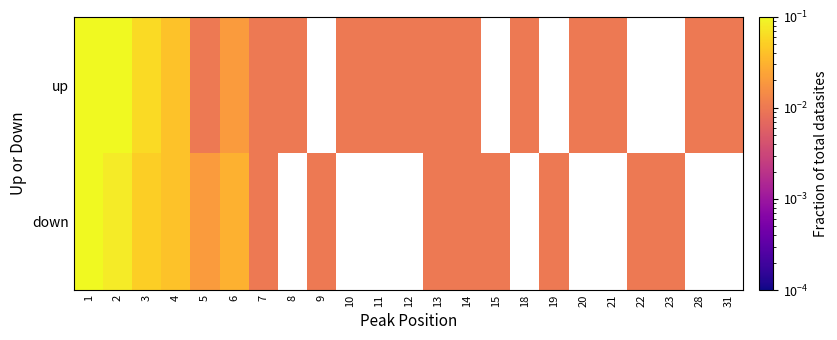

Rank the series at 13 from highest to lowest value.

down, up